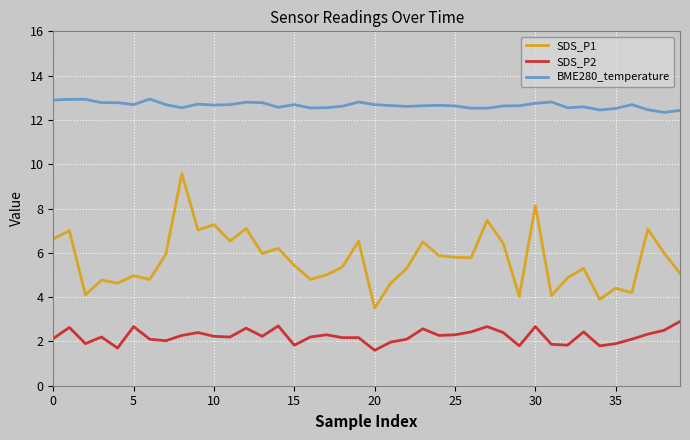

True or false: BME280_temperature and SDS_P2 intersect in this chart.

False